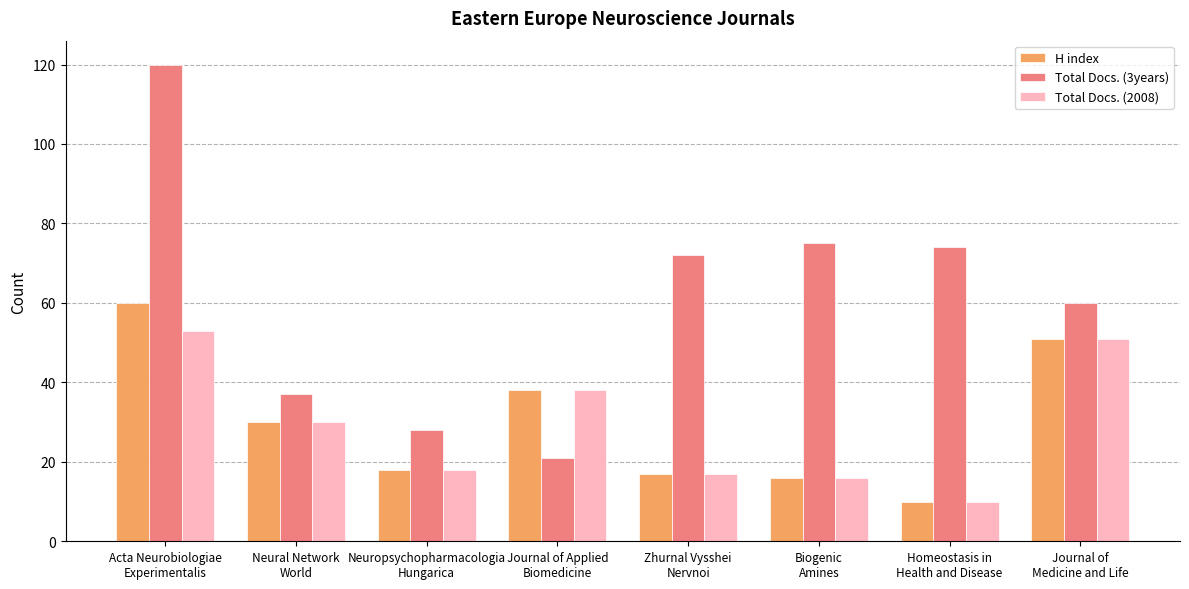

Between Neural Network
World and Journal of
Medicine and Life, which series saw the biggest shift?

Total Docs. (3years)